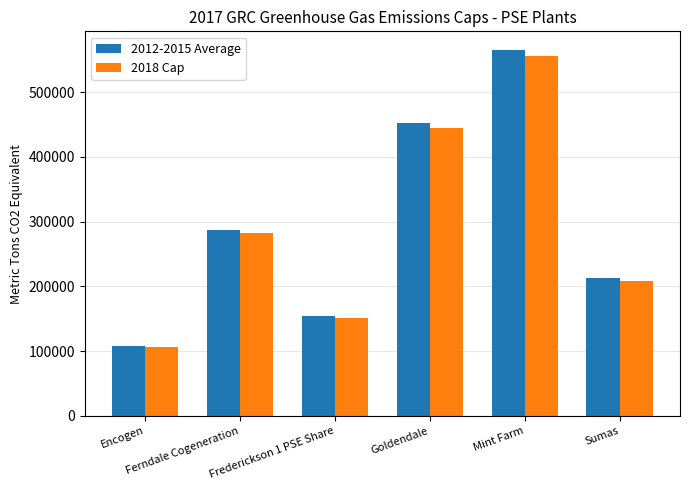

What is the smallest value displayed?

106465.5